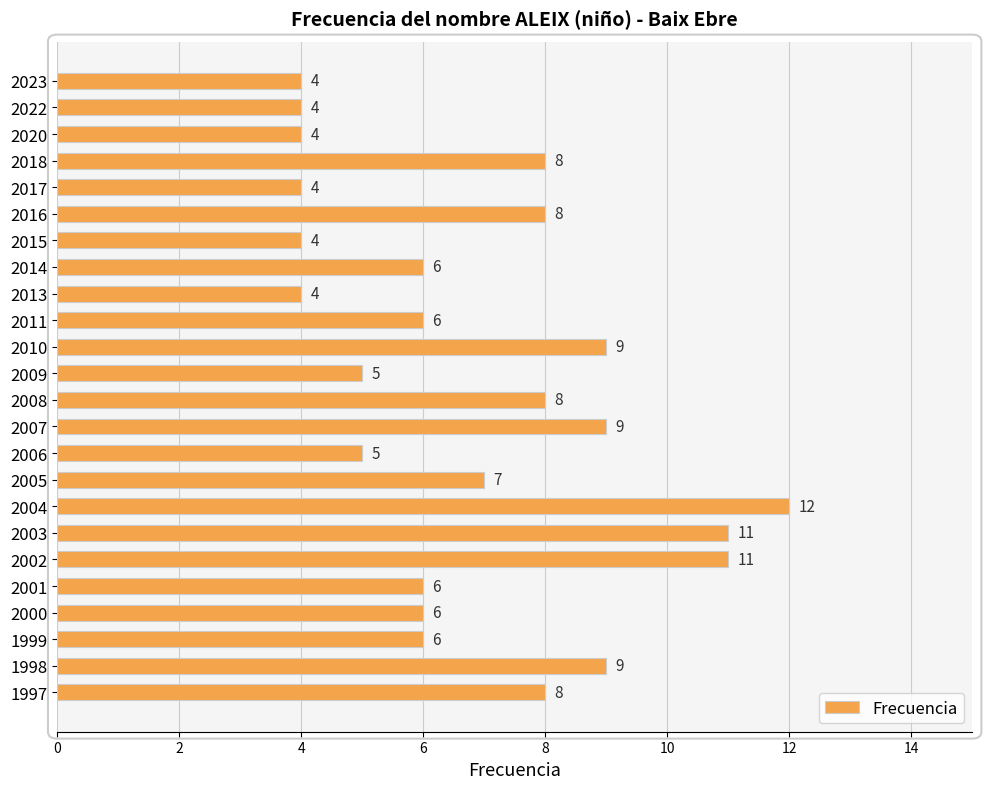

What is the difference between the second highest and minimum values?

7